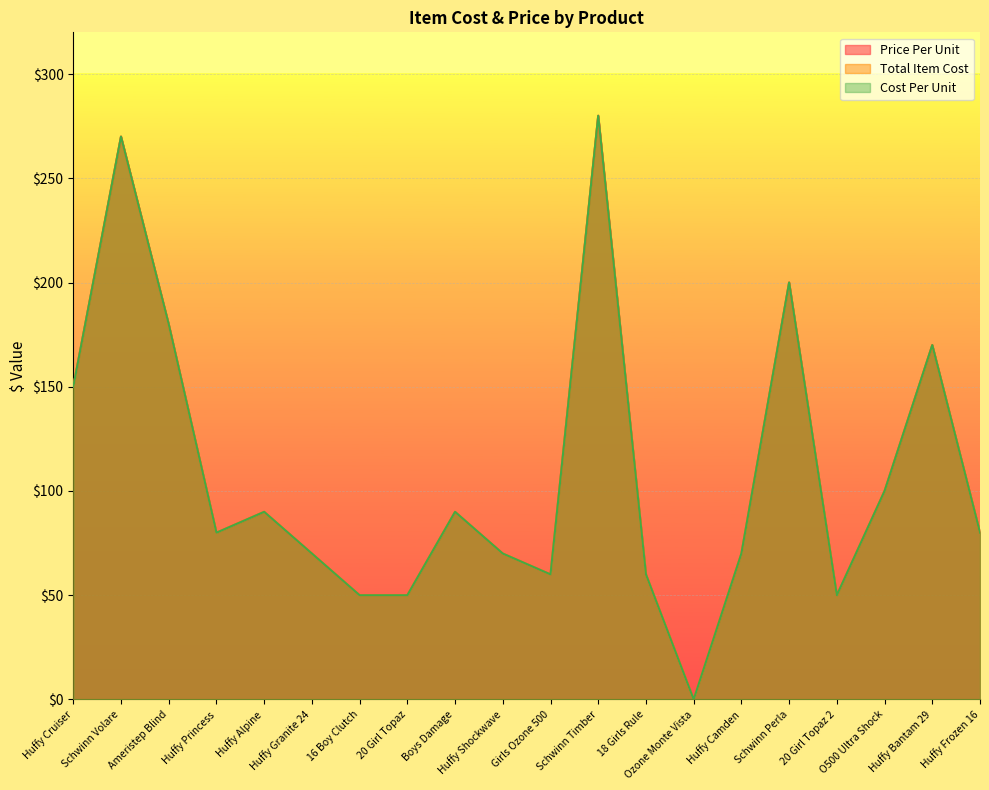

True or false: Price Per Unit has more than 1 points higher than both neighbors.

True